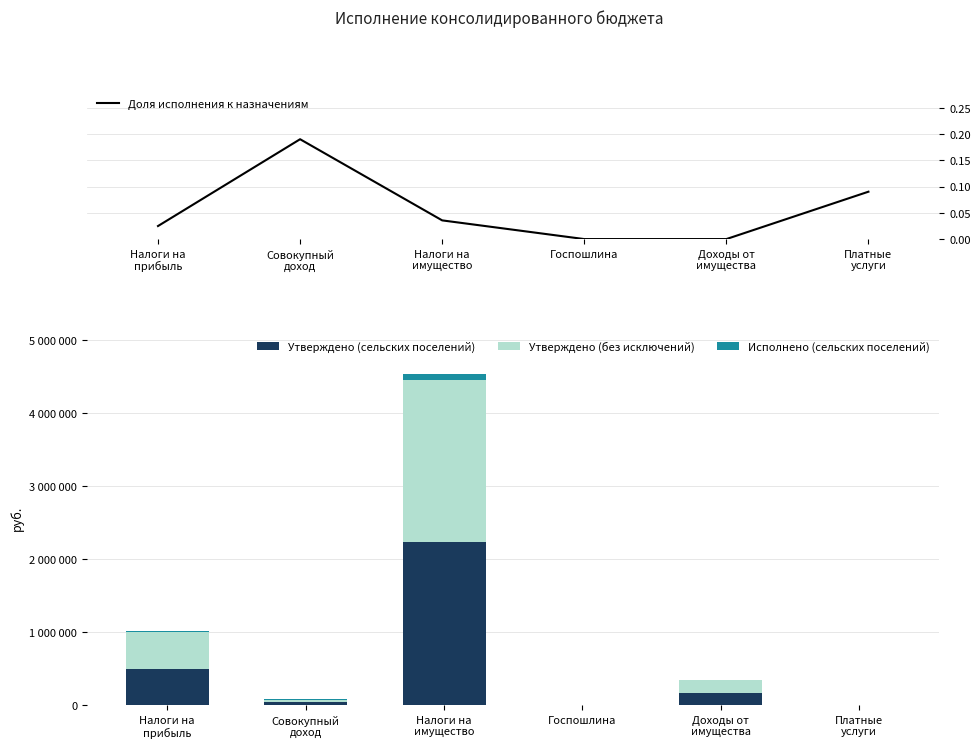

What is the total value across all series at Налоги на
имущество?

4538274.6